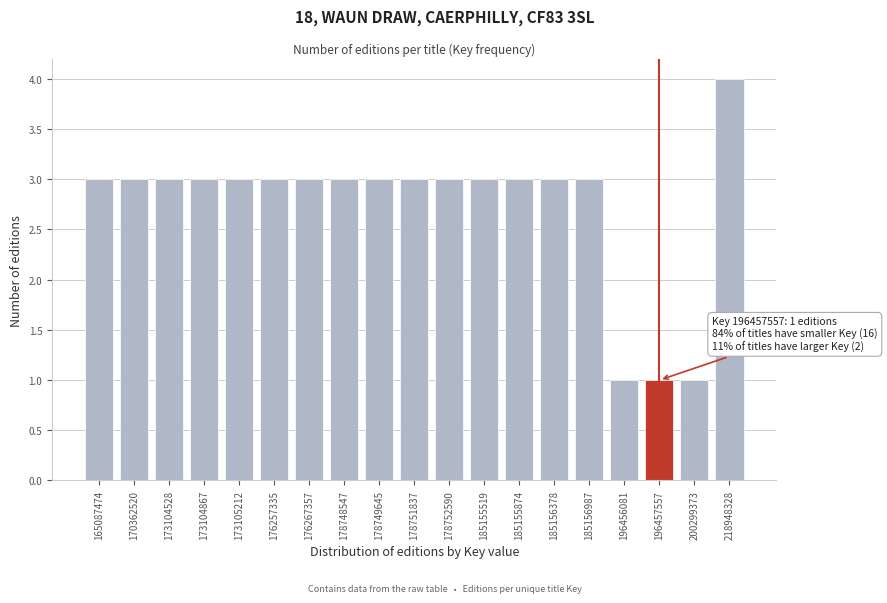

Reading left to right, list all the values displayed in this chart.

165087474=3	170362520=3	173104528=3	173104867=3	173105212=3	176257335=3	176267357=3	178748547=3	178749645=3	178751837=3	178752590=3	185155519=3	185155874=3	185156378=3	185156987=3	196456081=1	196457557=1	200299373=1	218948328=4